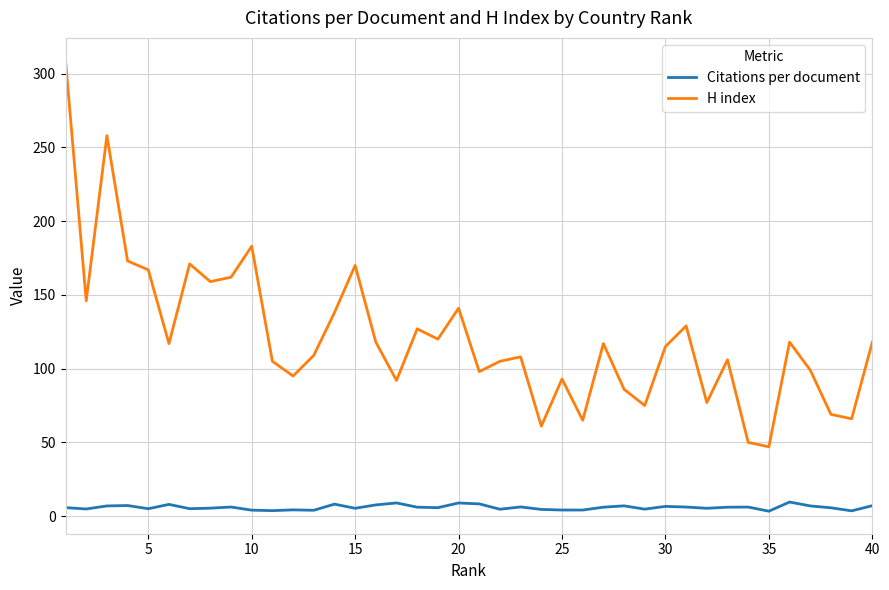

How many categories are shown in the chart?

40